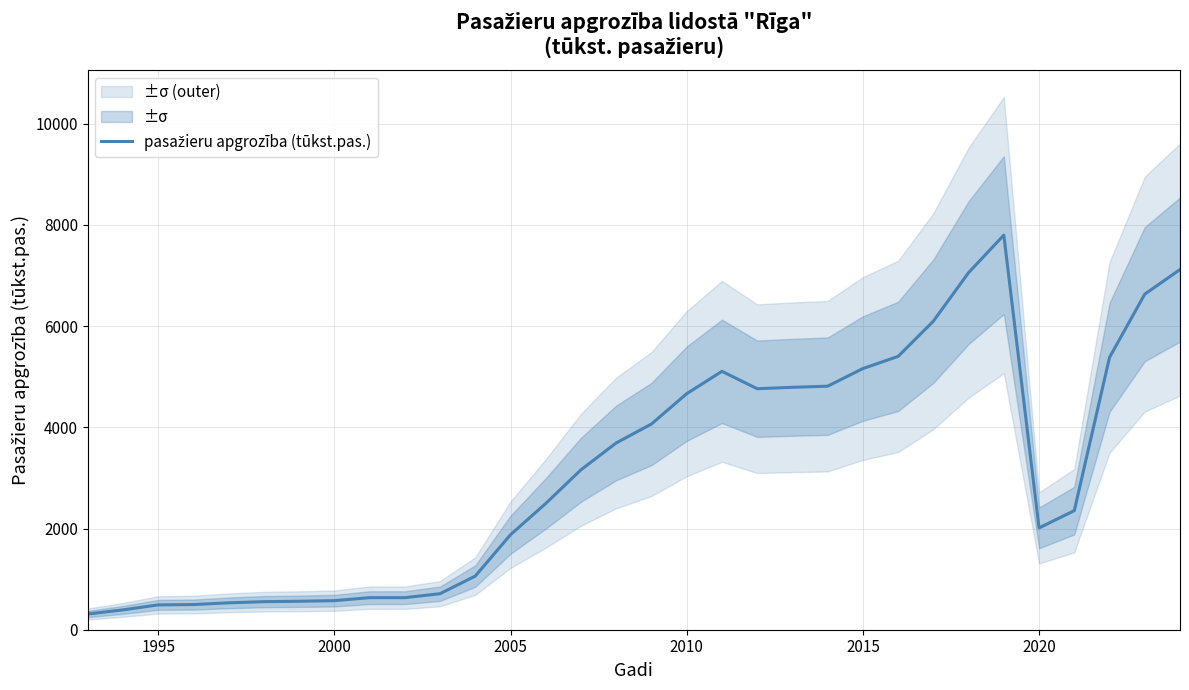

The chart shows a value of 4663.6 at 2010. True or false?

True